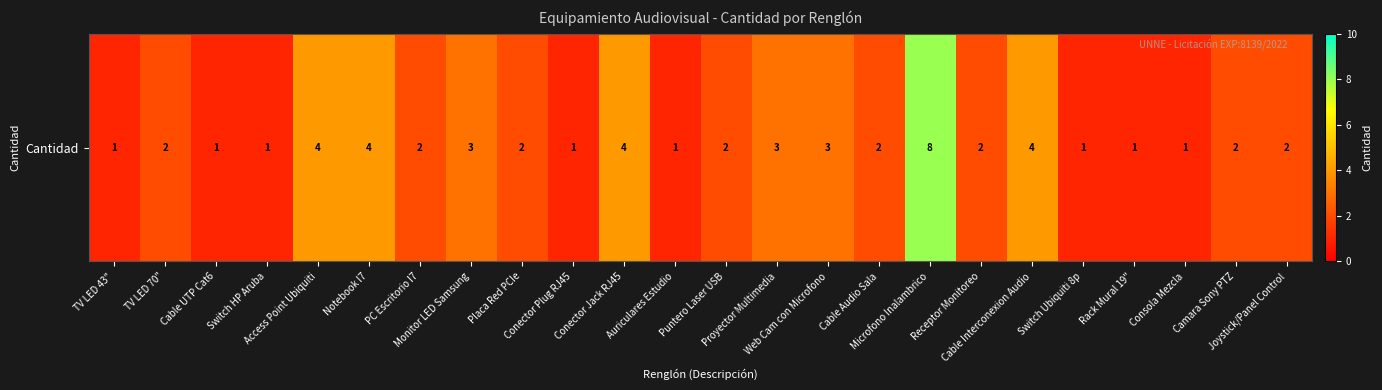

Which has a higher value, Microfono Inalambrico or Notebook I7?

Microfono Inalambrico